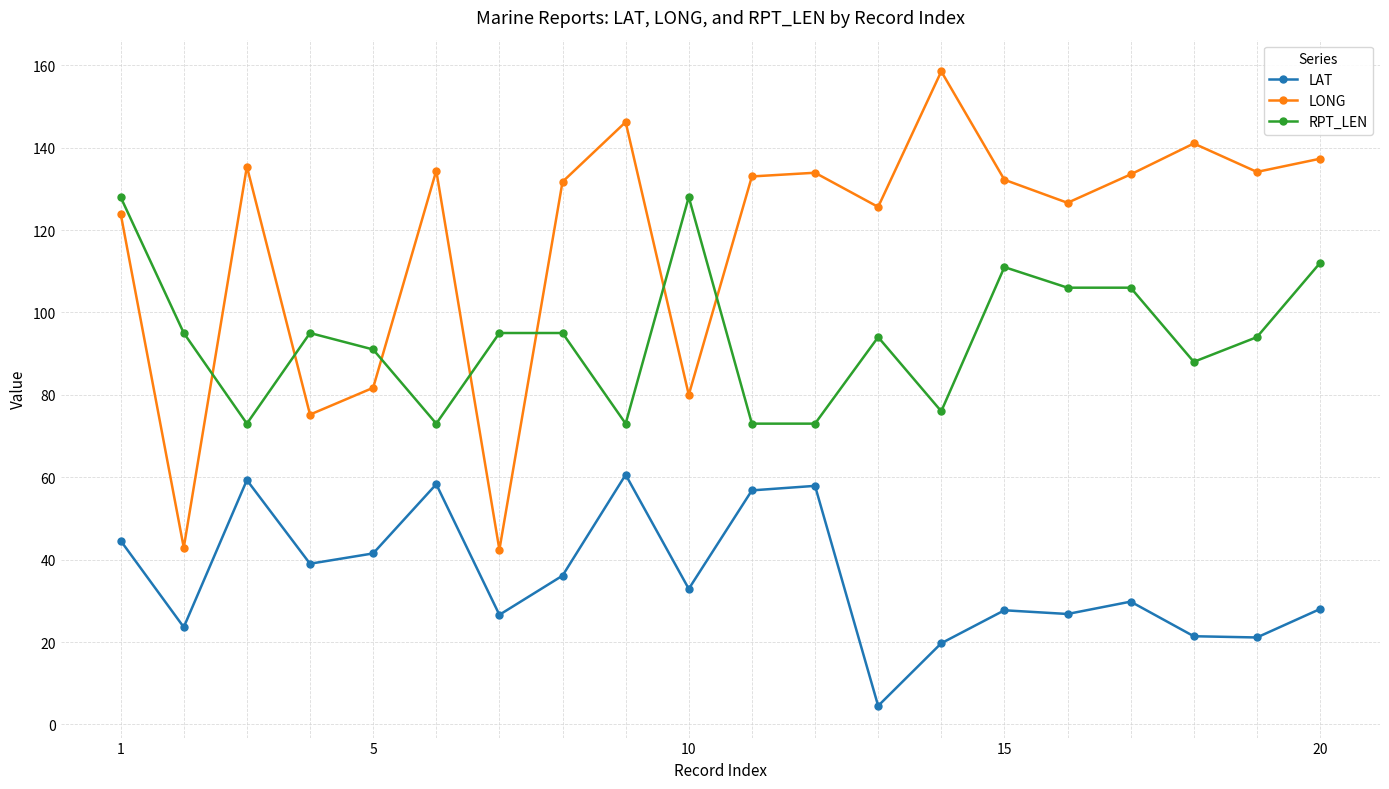

What is the maximum value shown in the chart?

158.5